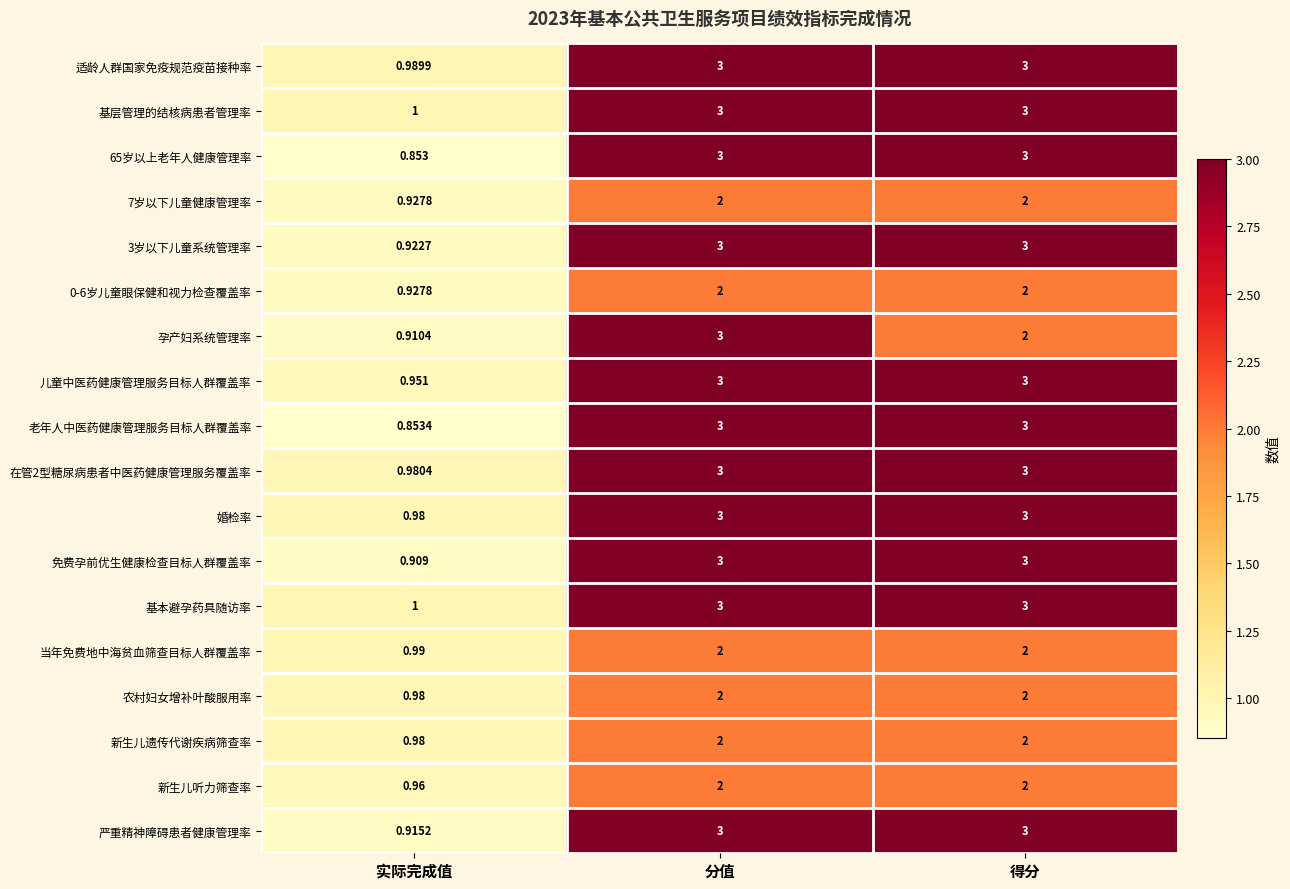

Which series changed the most between 实际完成值 and 得分?

65岁以上老年人健康管理率